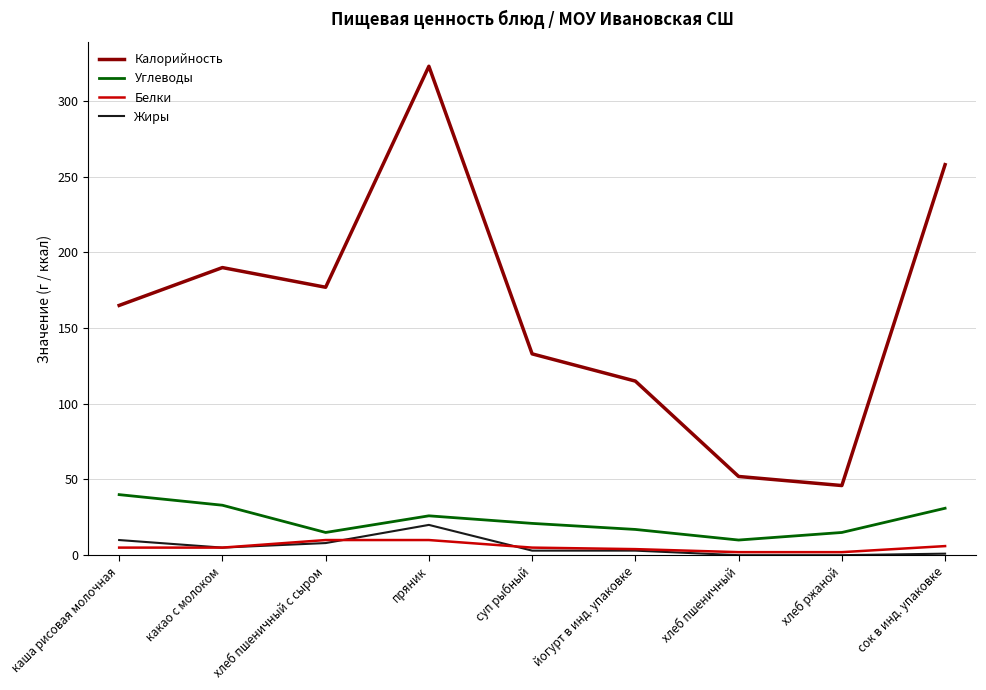

True or false: Белки and Калорийность intersect in this chart.

False